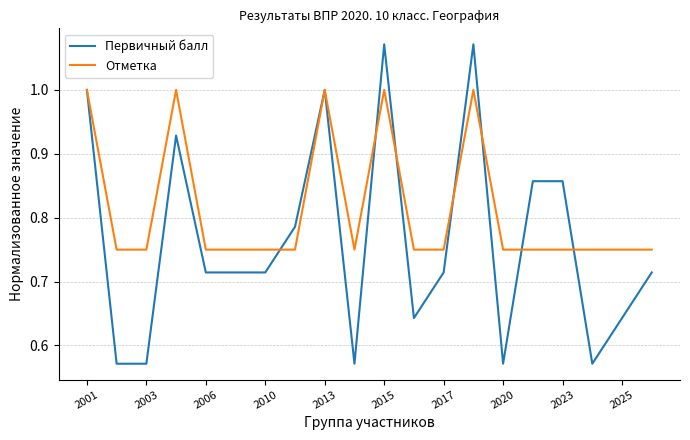

List the series in order of their peak value, lowest first.

Отметка, Первичный балл